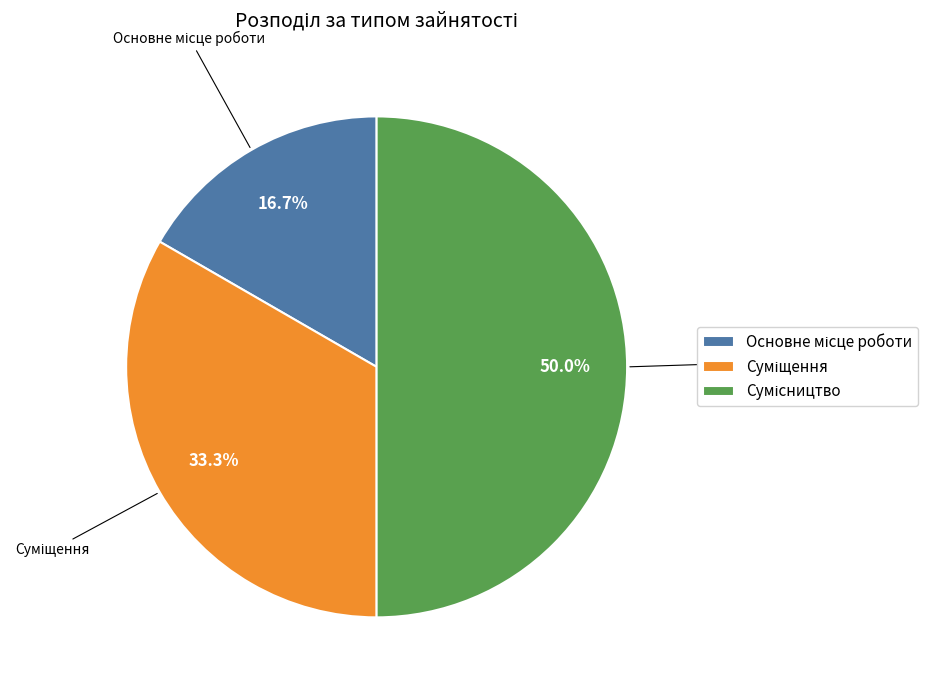

Which category has the biggest portion of the pie?

Сумісництво